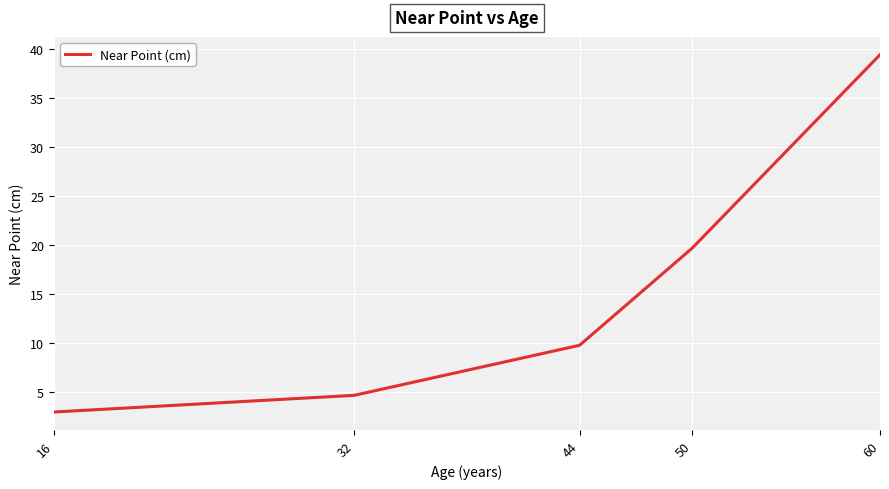

Reading right to left, extract all data points from this chart.

60=39.4	50=19.7	44=9.8	32=4.7	16=3.0